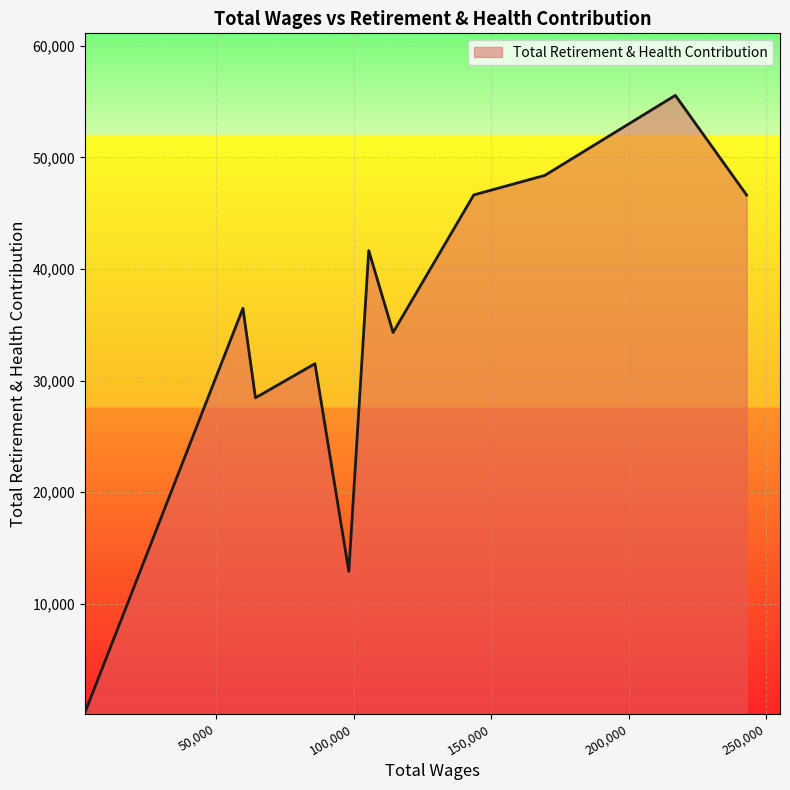

What is the greatest value displayed?

55559